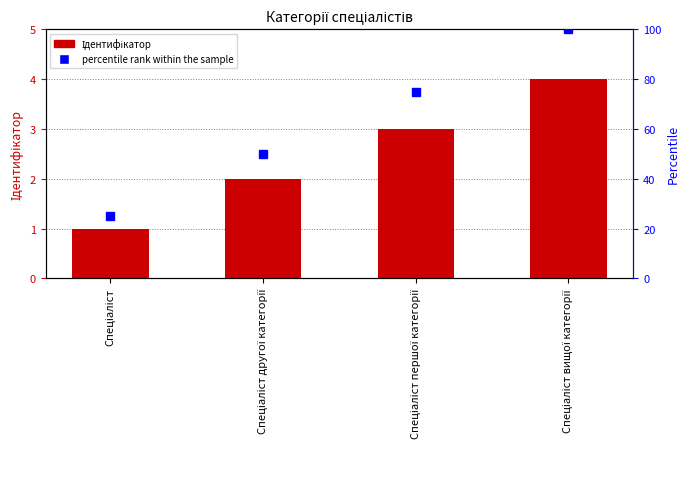

True or false: percentile rank within the sample has a value of 33 at Спеціаліст.

False